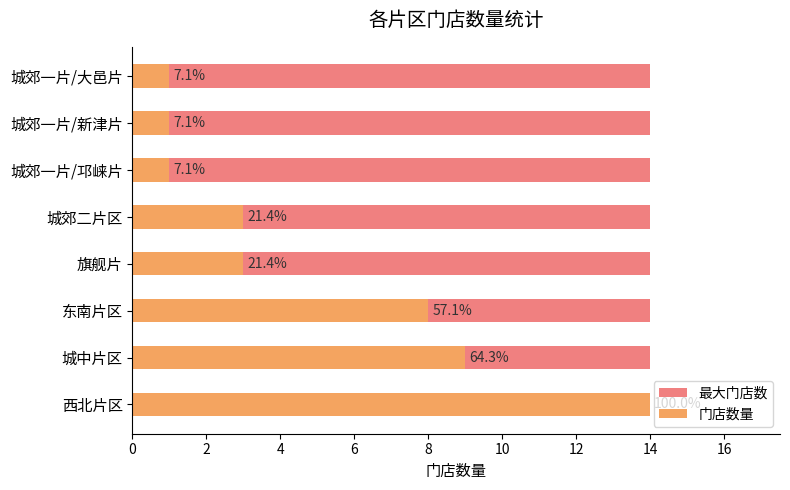

Rank the series at 2 from lowest to highest value.

最大门店数, 门店数量